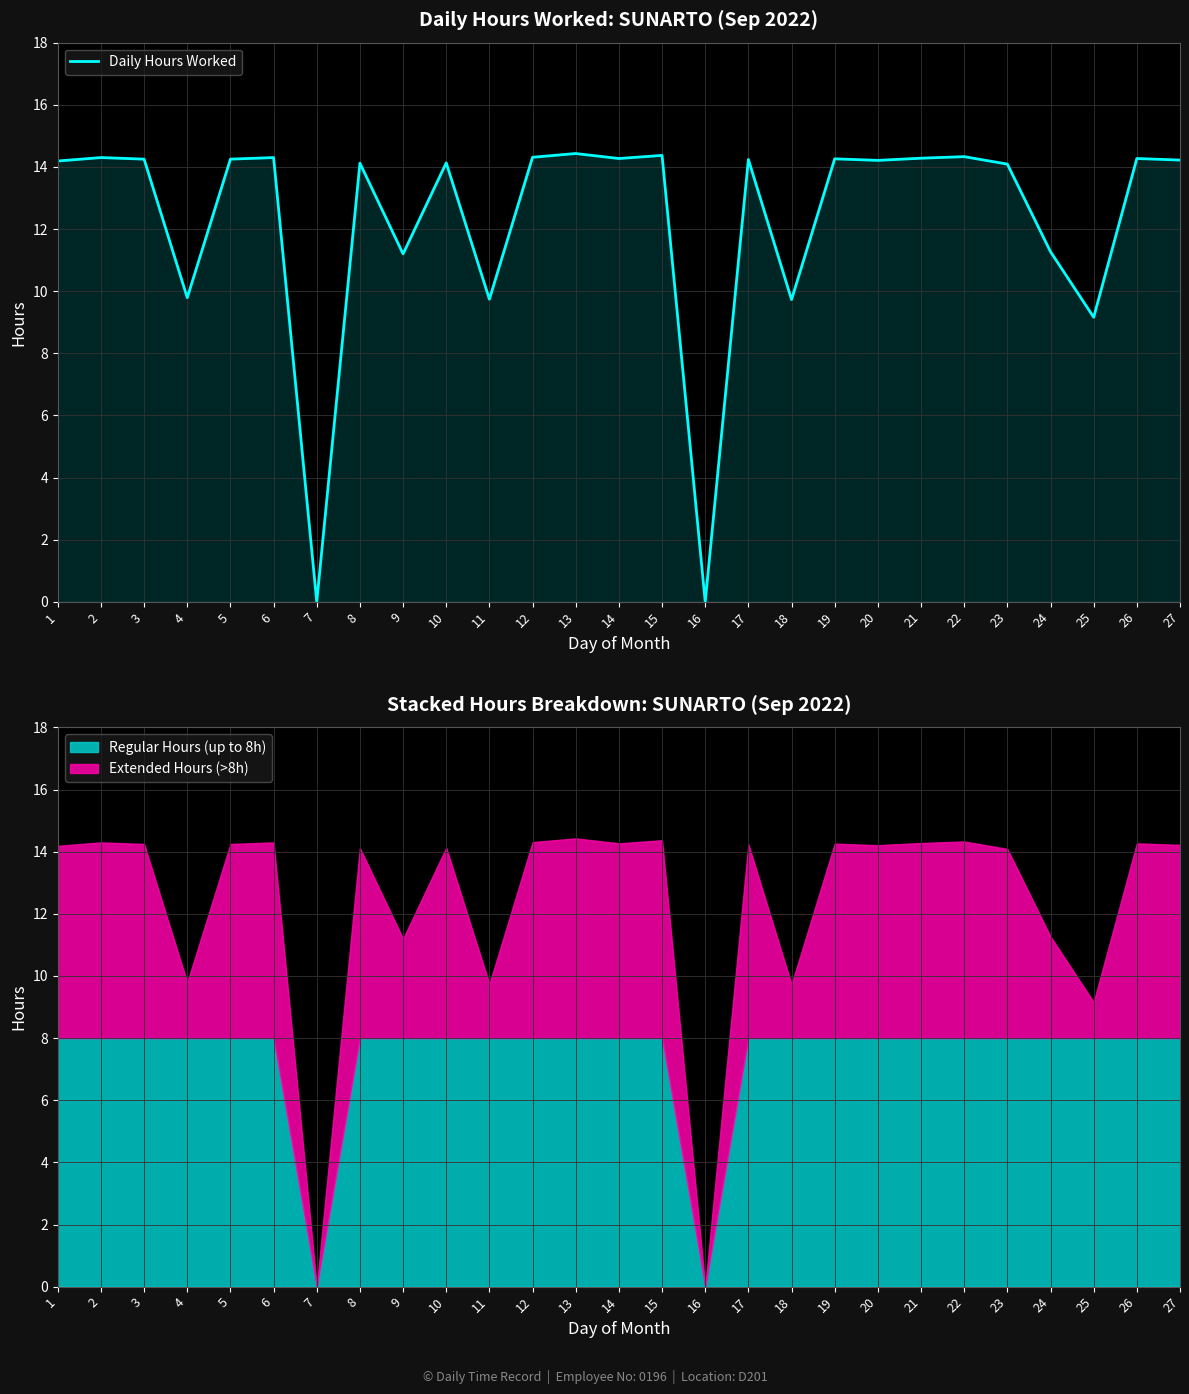

What is the difference between the maximum and minimum values?

14.4